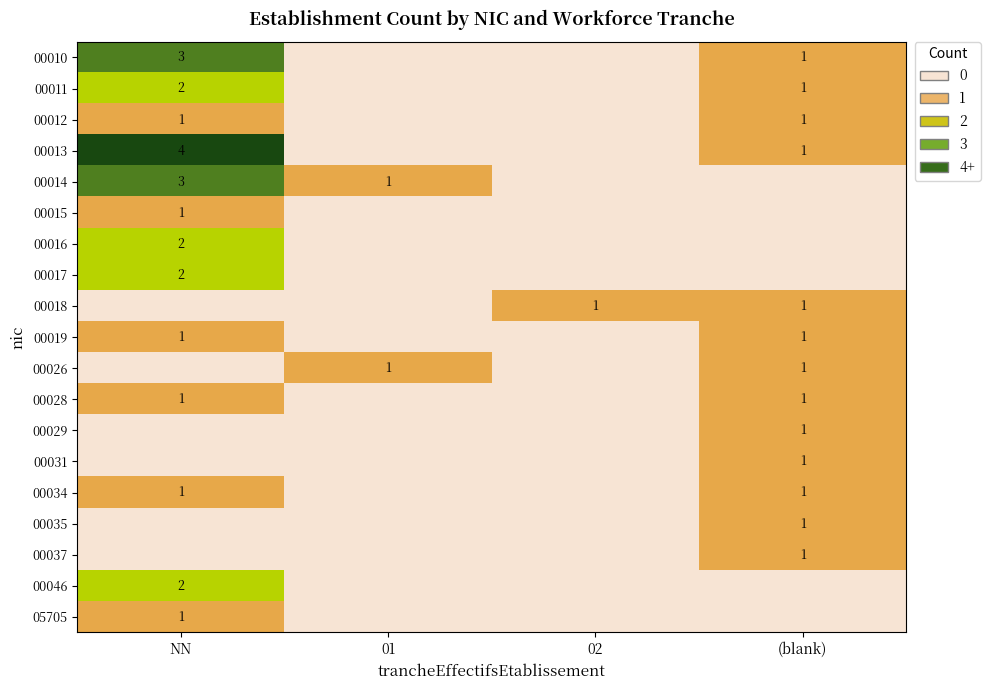

True or false: 00018 has a value of 1 at 02.

True